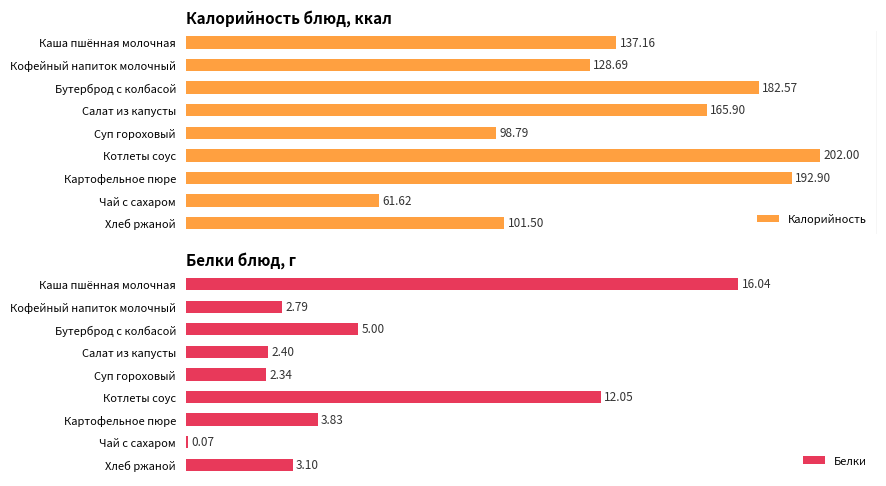

Rank the series by their average value, from highest to lowest.

Калорийность, Белки